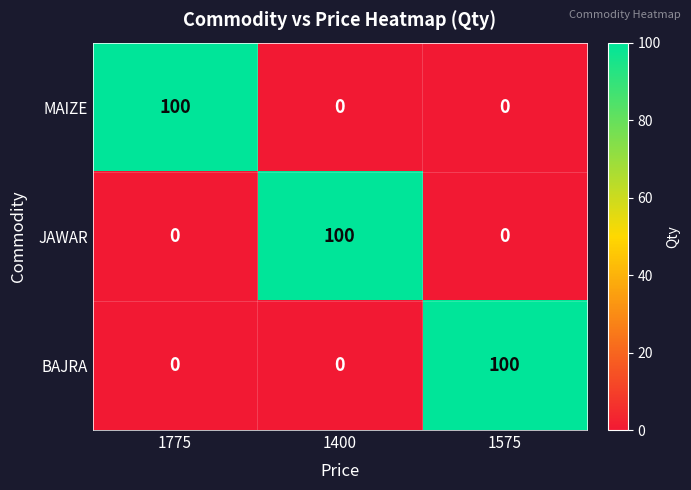

What is the sum of all BAJRA values?

100